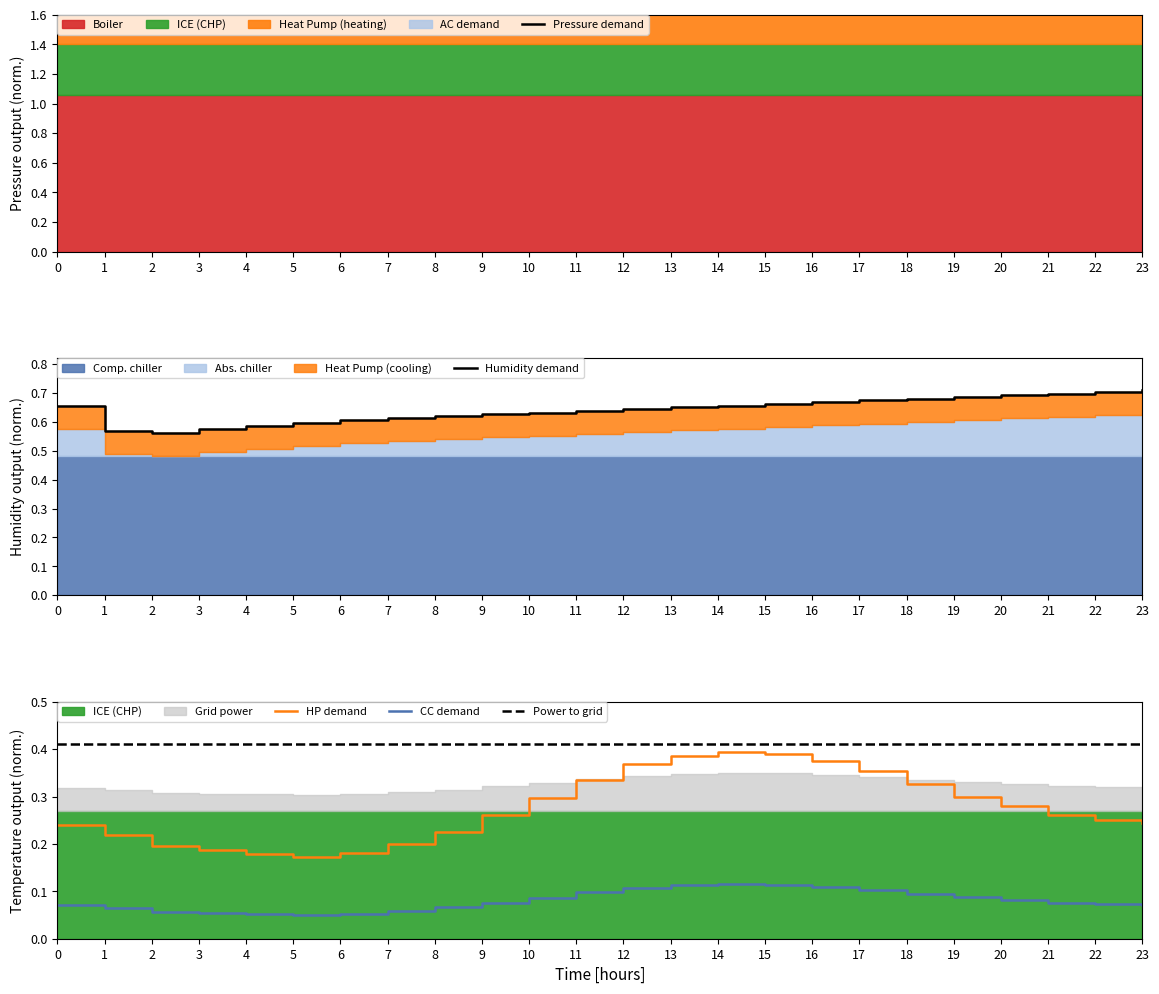

What is the minimum value shown in the chart?

0.1